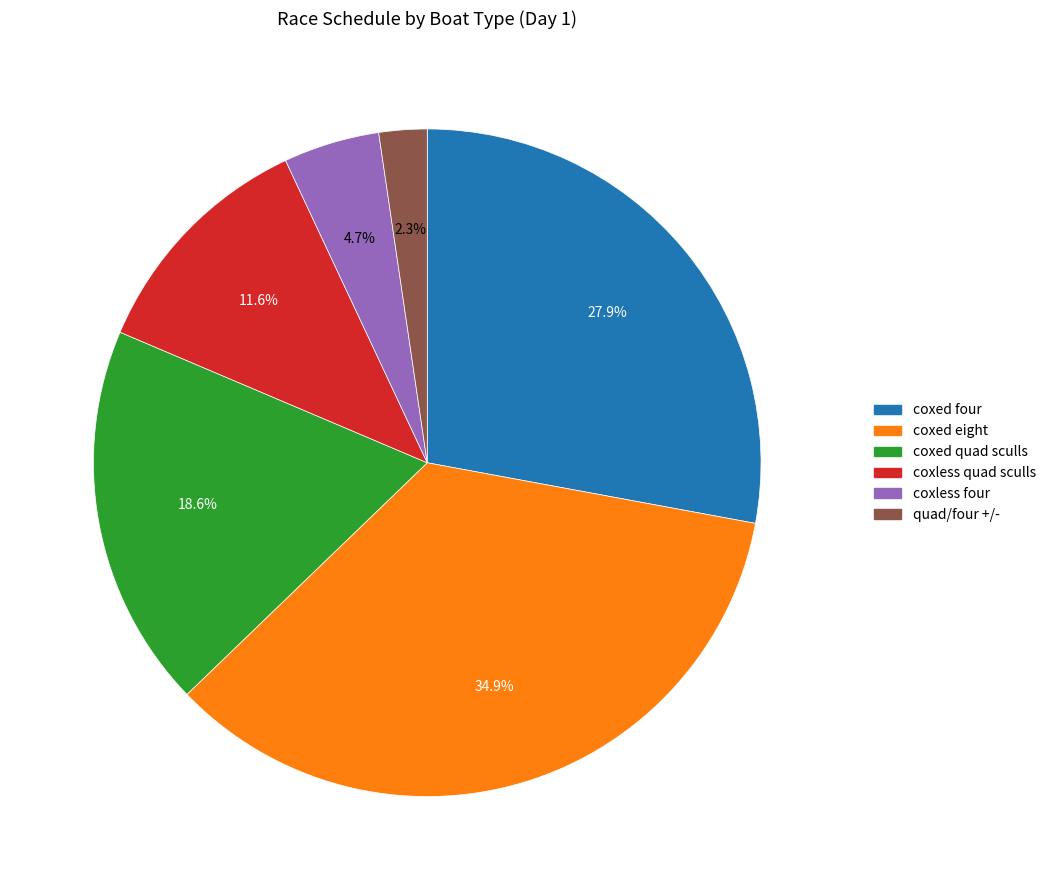

Combined, do coxed eight and quad/four +/- account for over 50%?

No